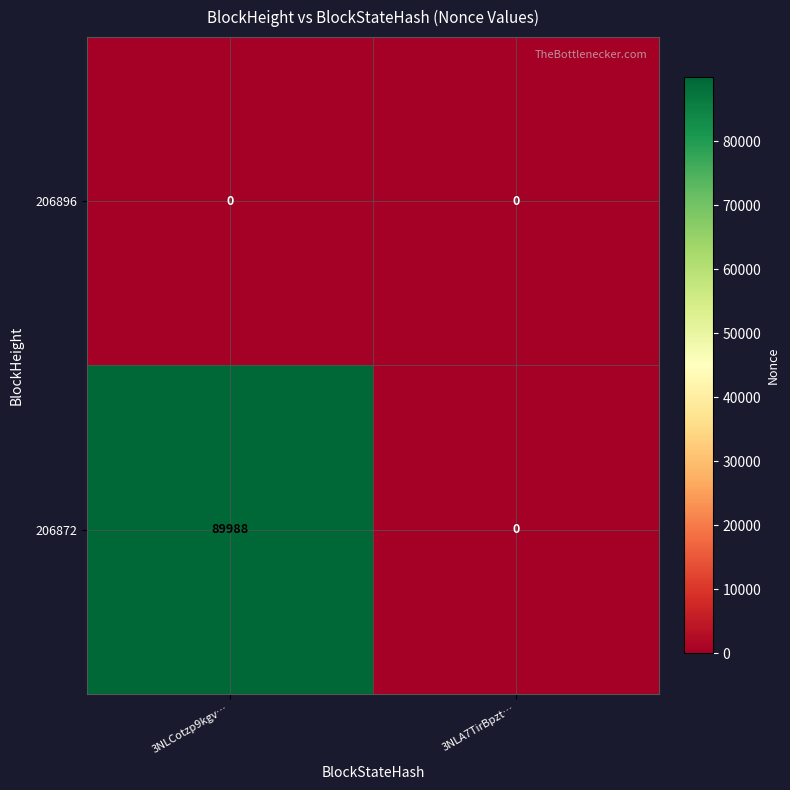

At how many categories does at least one series exceed 87617?

1